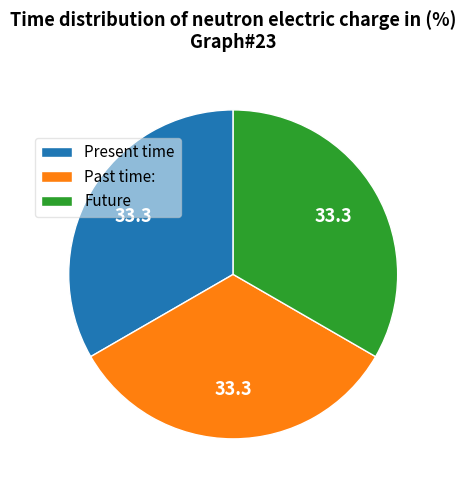

What is the ratio of the value at Present time to the value at Future?

1.0